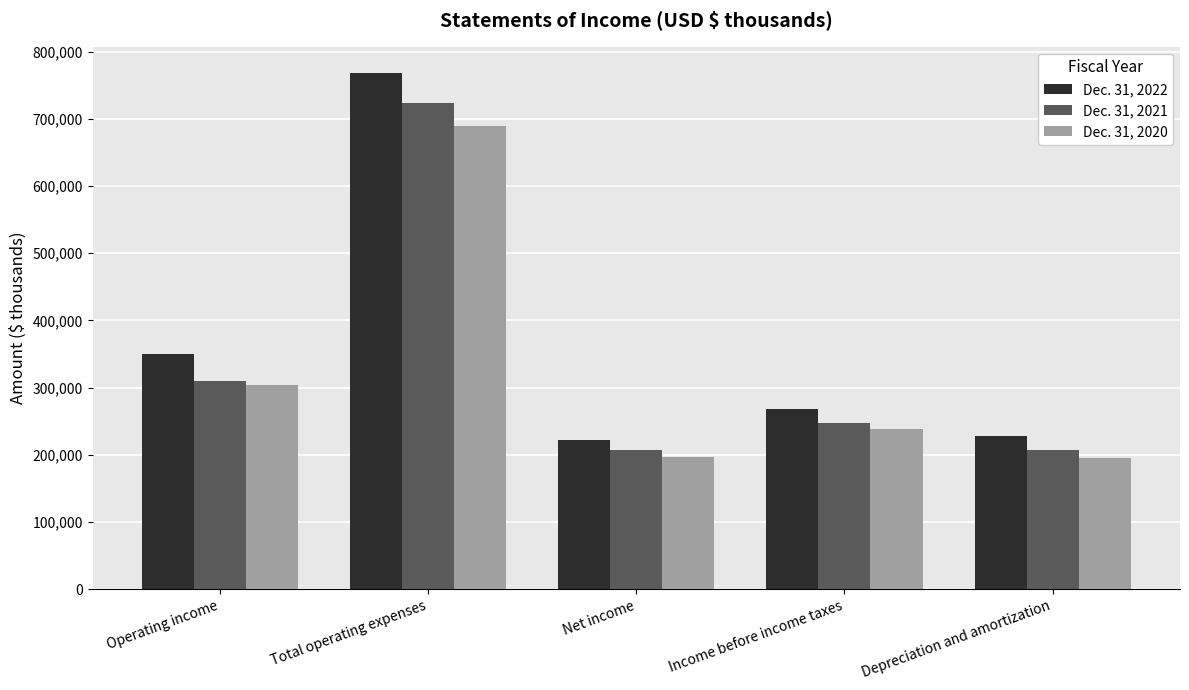

What is the difference between the second highest and minimum values in the Dec. 31, 2022 series?

128215